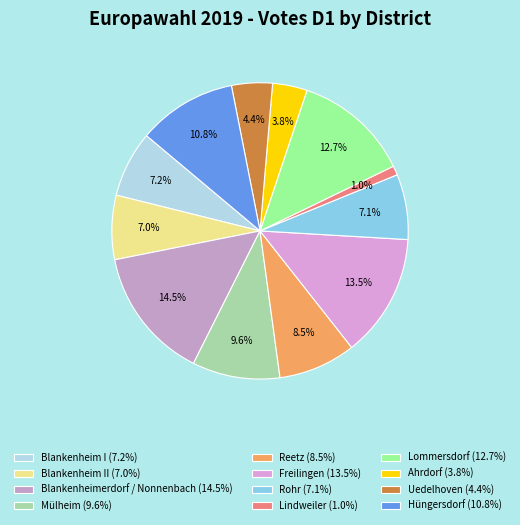

How many segments does this pie chart have?

12